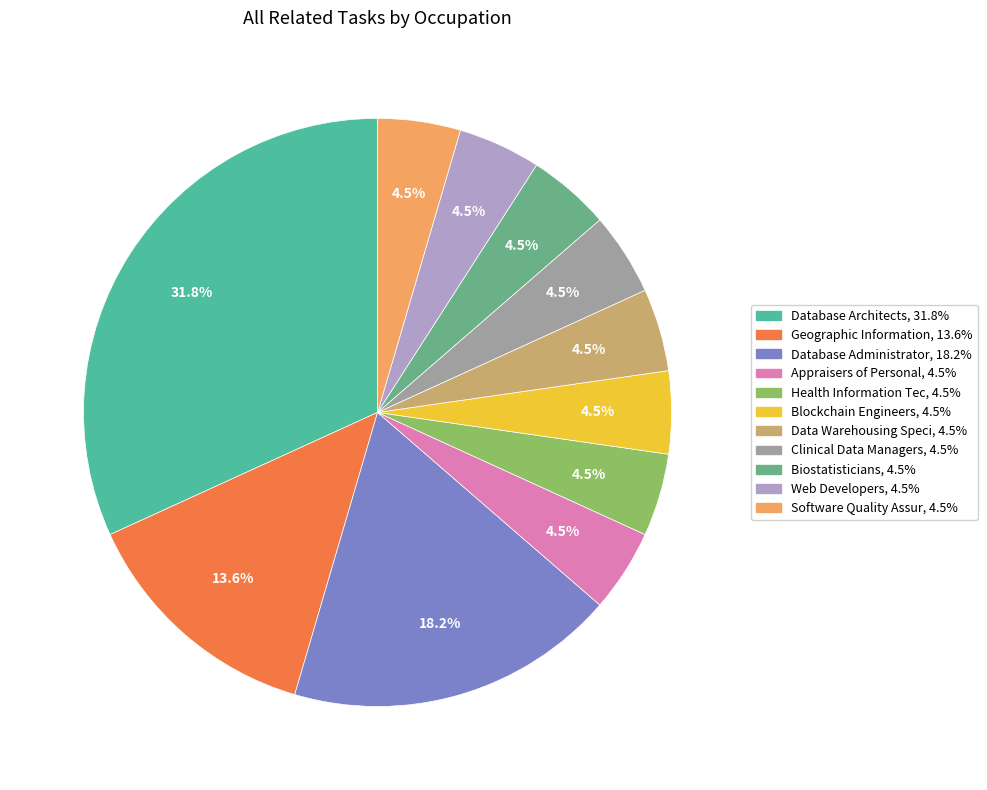

How many slices are in this pie chart?

11